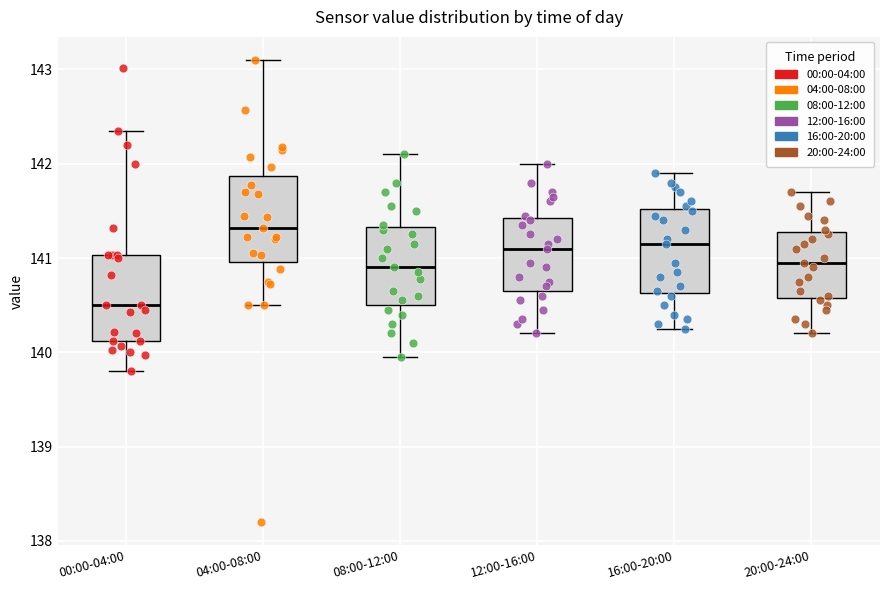

Reading left to right, transcribe this box plot: for each box, give where its median line is, the range the box spans, and where its two whiskers end, as read against the y-axis. The values are not printed on the chart, so give them approximately, as read against the axis.

00:00-04:00: median 140.5, box 140.1 to 141.0, whiskers 139.8 to 142.4
04:00-08:00: median 141.3, box 141.0 to 141.9, whiskers 140.5 to 143.1
08:00-12:00: median 140.9, box 140.5 to 141.3, whiskers 140.0 to 142.1
12:00-16:00: median 141.1, box 140.7 to 141.4, whiskers 140.2 to 142.0
16:00-20:00: median 141.2, box 140.6 to 141.5, whiskers 140.3 to 141.9
20:00-24:00: median 141.0, box 140.6 to 141.3, whiskers 140.2 to 141.7